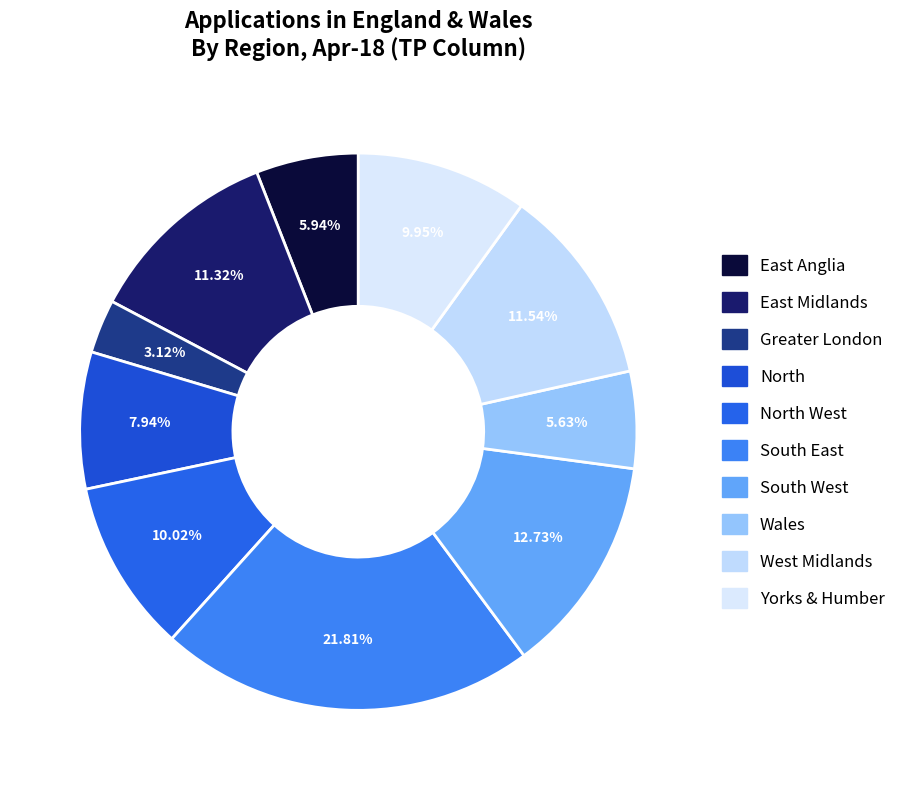

Is there a majority slice in this chart?

No